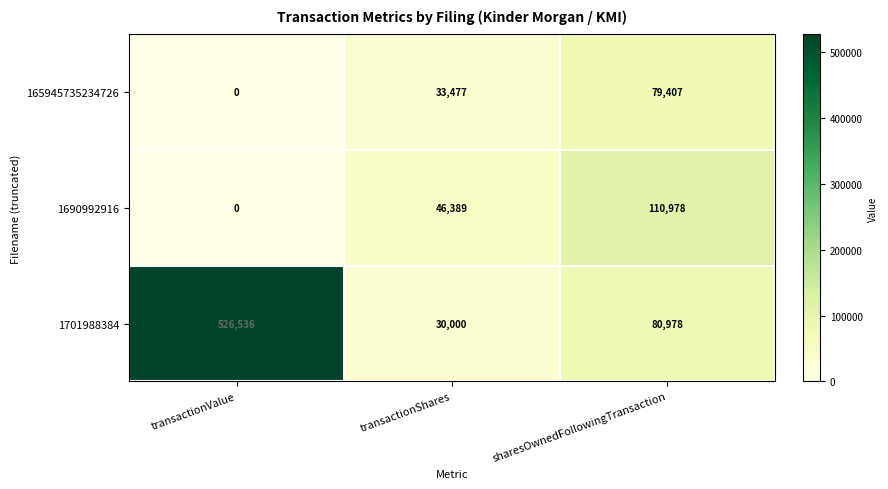

Count the number of categories in the chart.

3